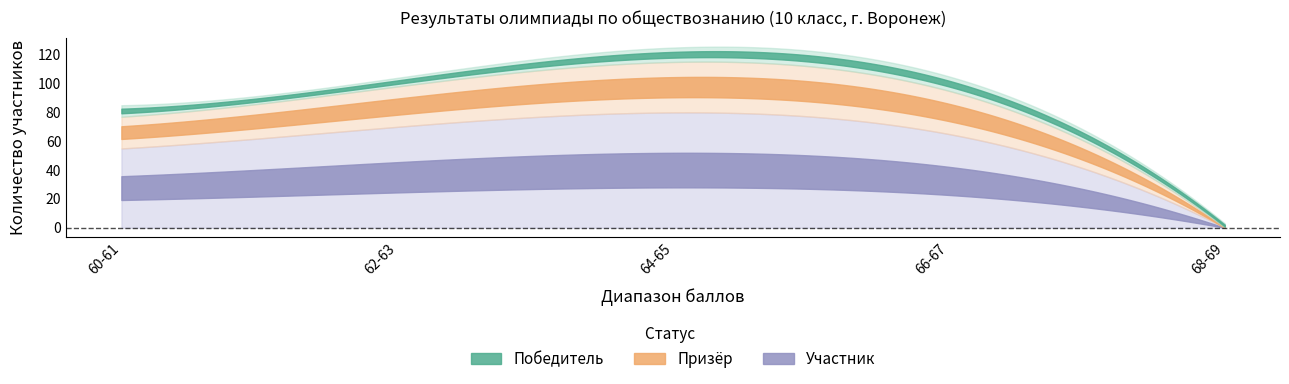

What position from the left is 62-63?

2